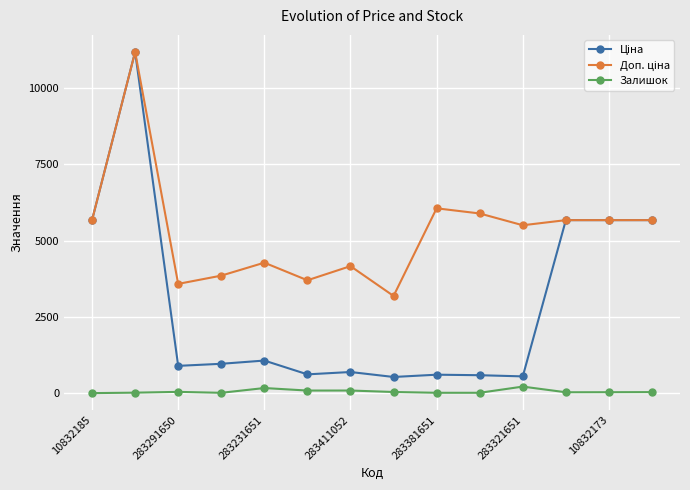

At how many categories does at least one series exceed 1793?

14